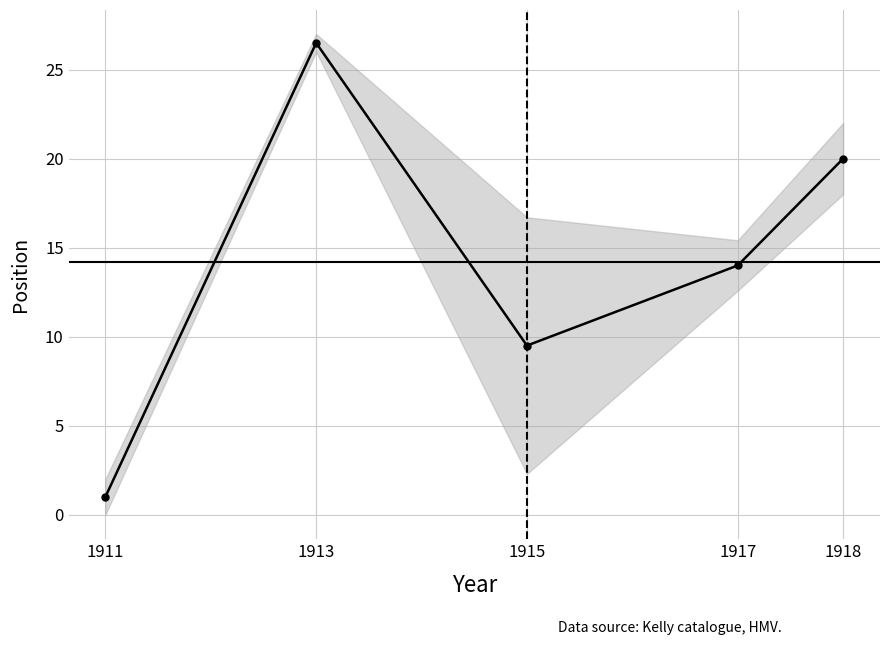

Does the chart display data point markers on the line(s)?

Yes